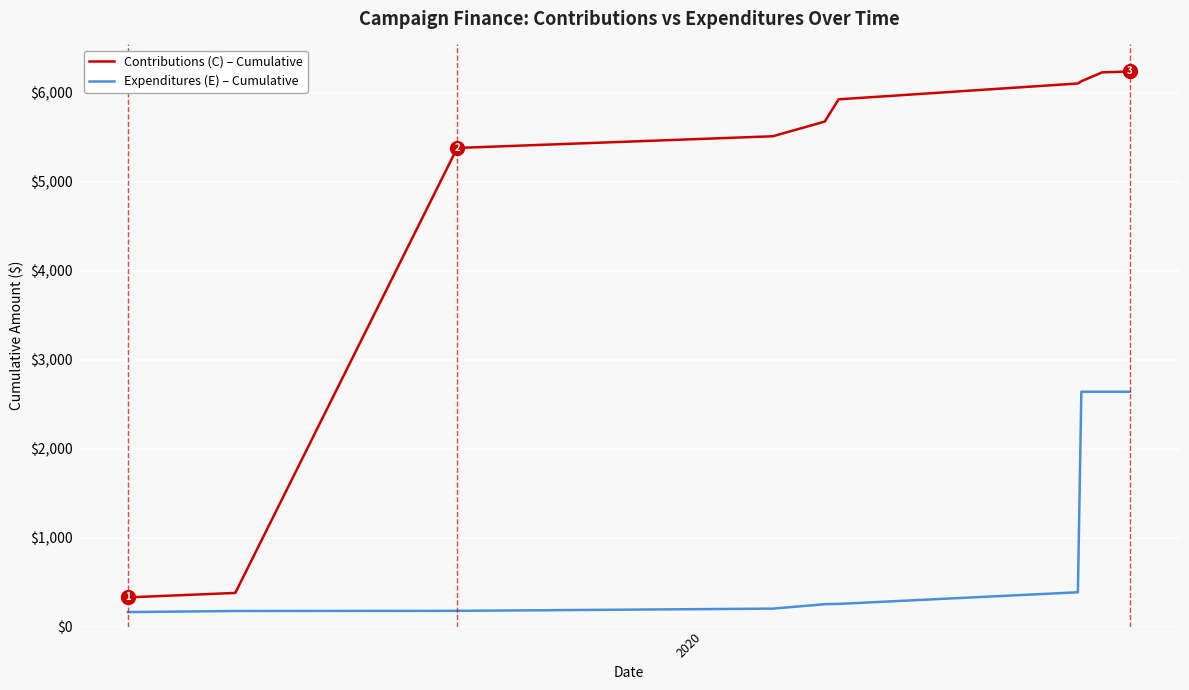

True or false: Expenditures (E) – Cumulative and Contributions (C) – Cumulative cross at least once.

False